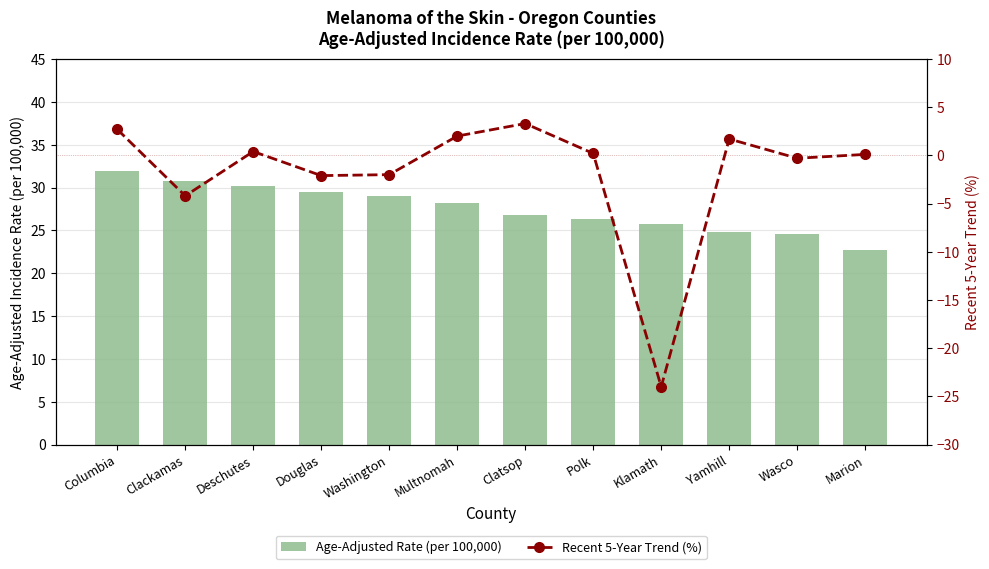

What is the label of the 1st bar from the right?

Marion